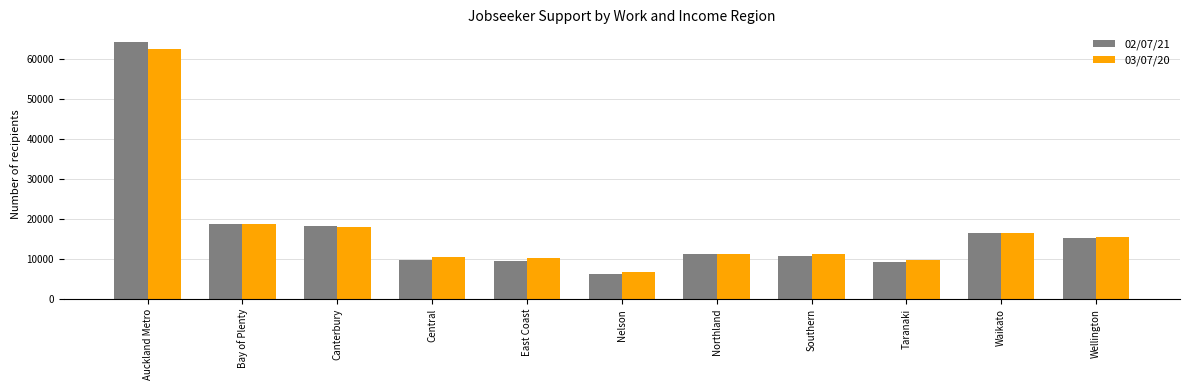

What is the minimum value shown in the chart?

6294